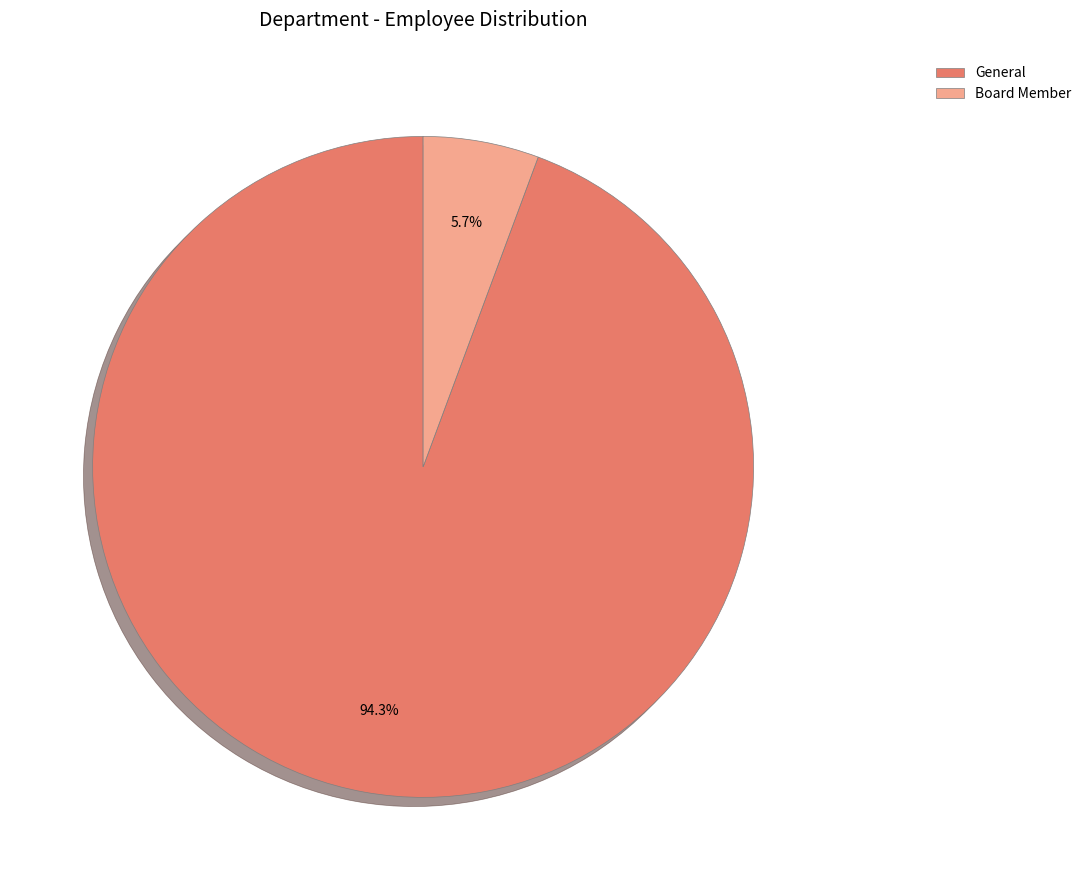

Between Board Member and General, which is larger?

General